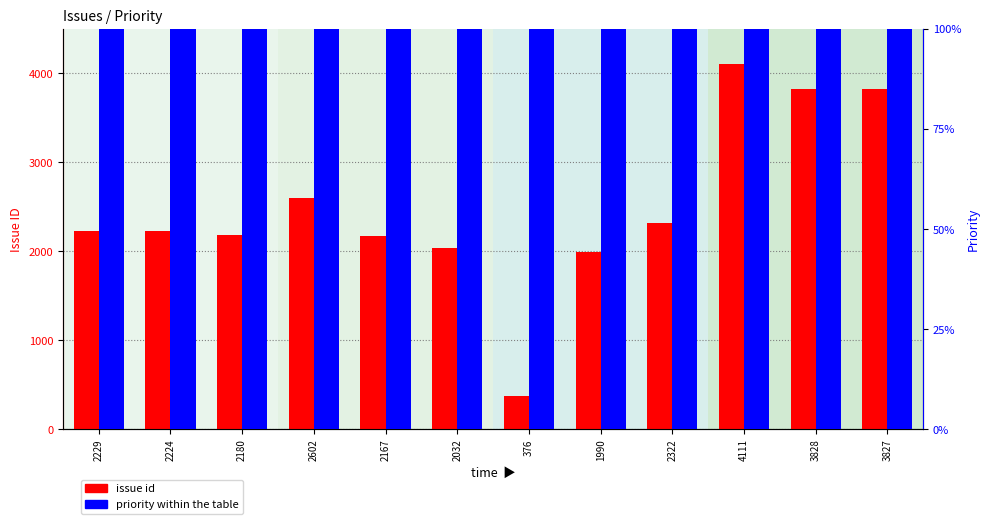

What is the approximate value of priority at 3827?

100